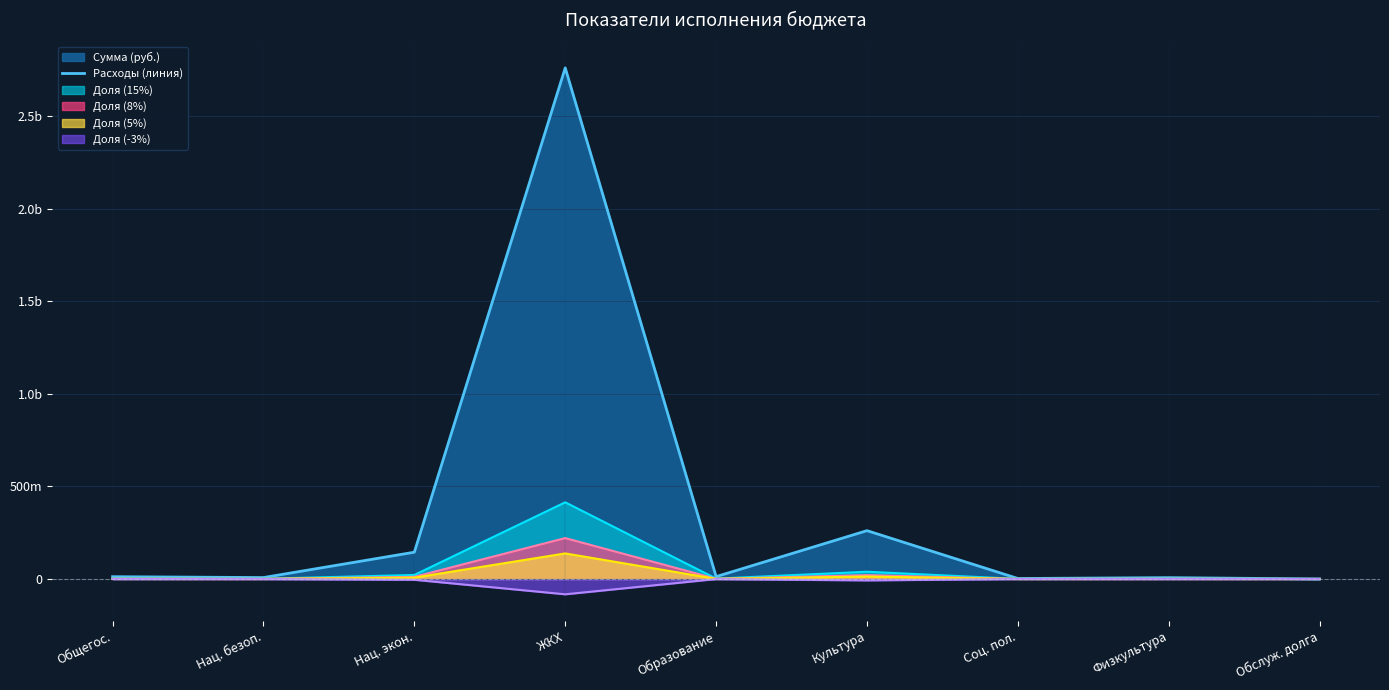

Does the chart display data point markers on the line(s)?

No